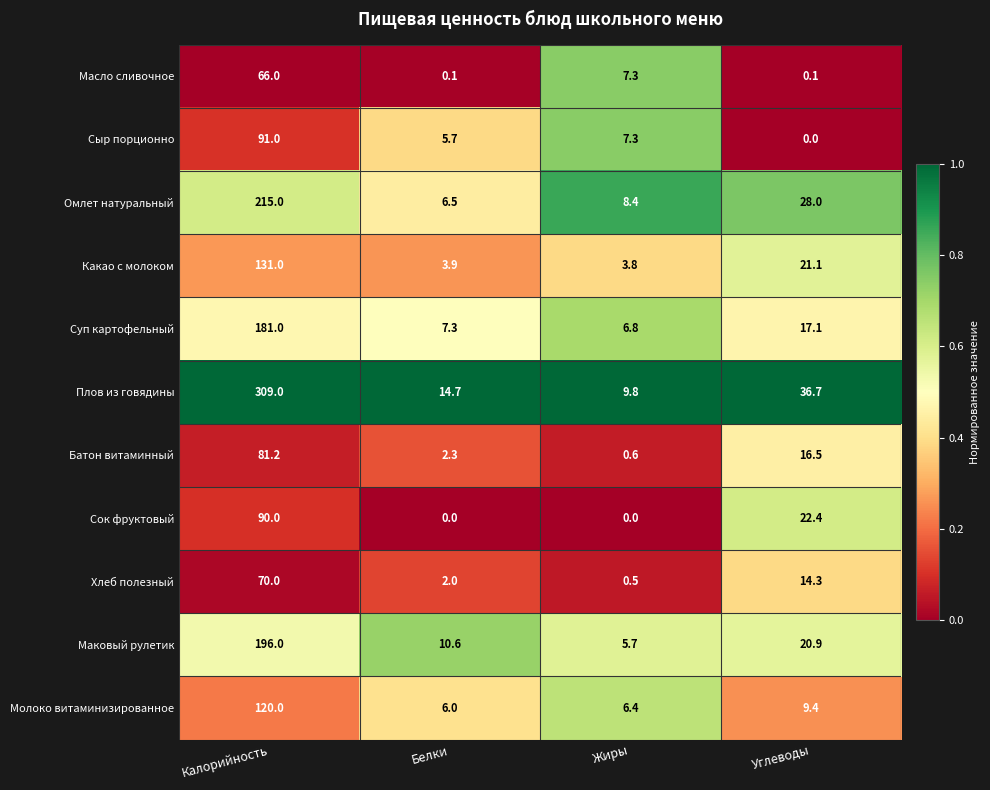

What is the spread (max minus min) of values at Белки?

14.7